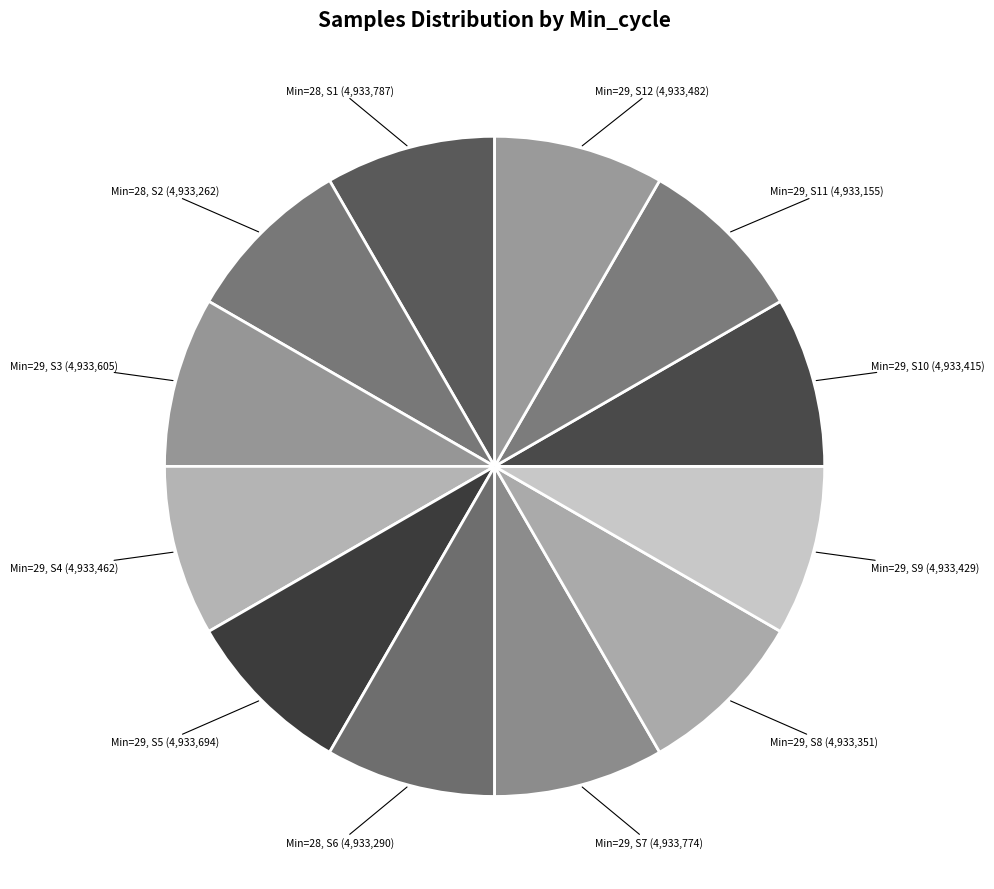

Combined, do Min=28, S6 (4,933,290) and Min=29, S10 (4,933,415) account for over 50%?

No